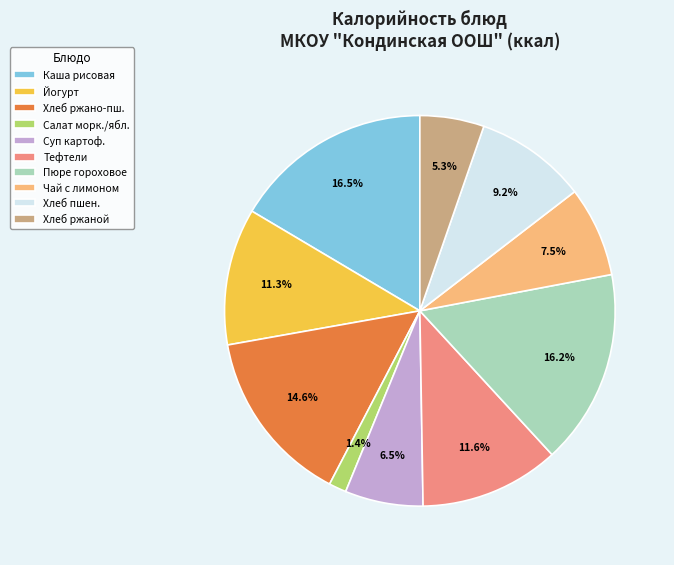

Approximately how many times larger is the value at Чай с лимоном compared to Суп картоф.?

1.2